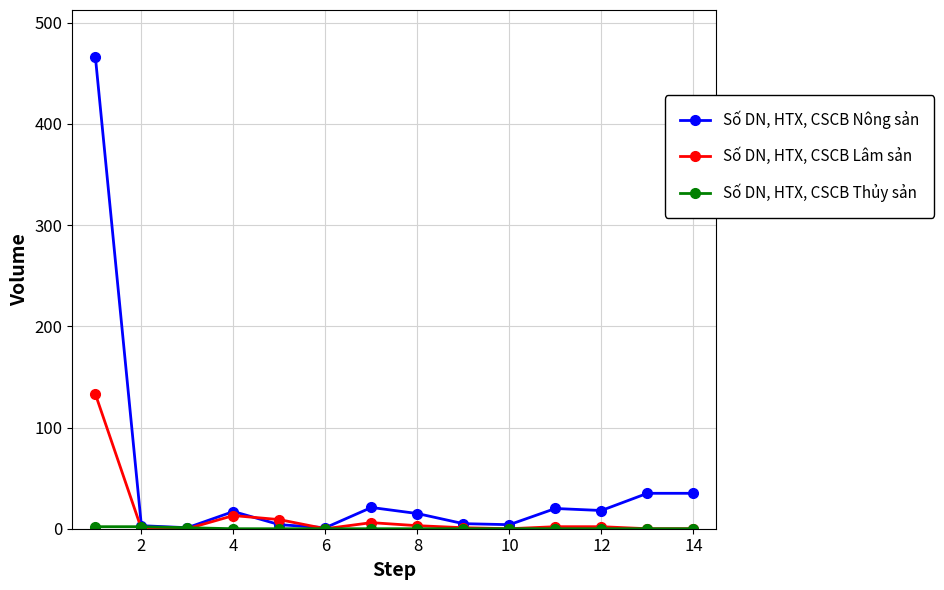

Which series has the largest range (max minus min)?

Số DN, HTX, CSCB Nông sản